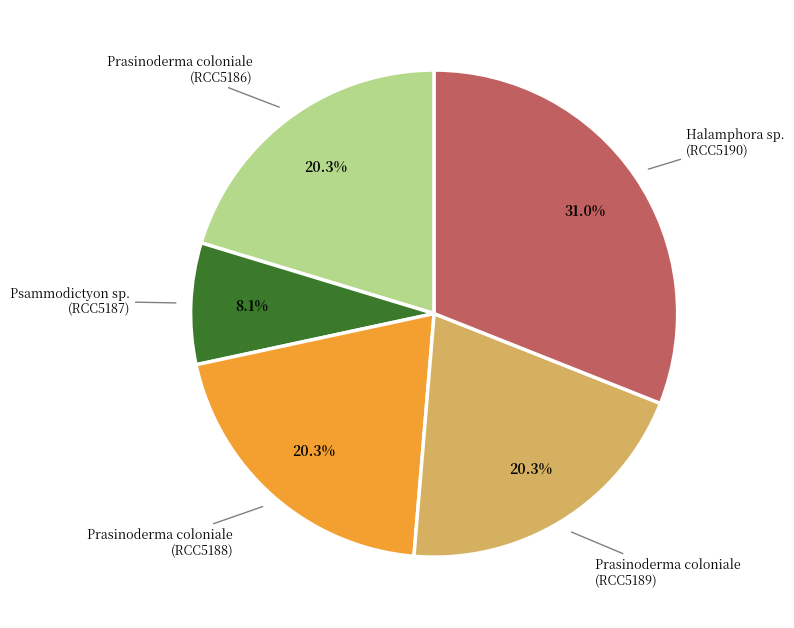

Is there any slice that represents more than half of the pie?

No